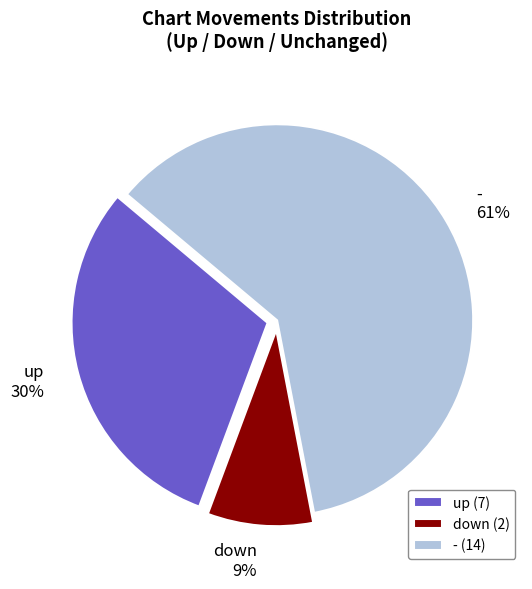

Which category accounts for the majority?

-